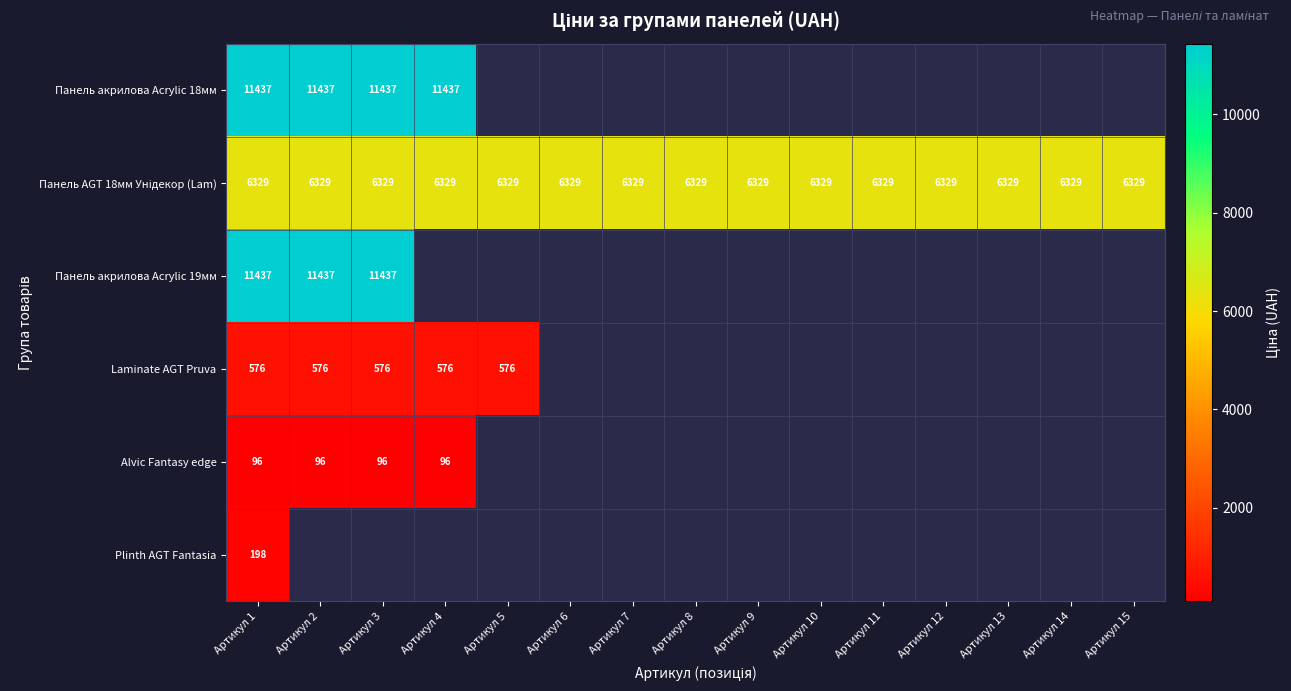

What is the smallest value displayed?

96.3